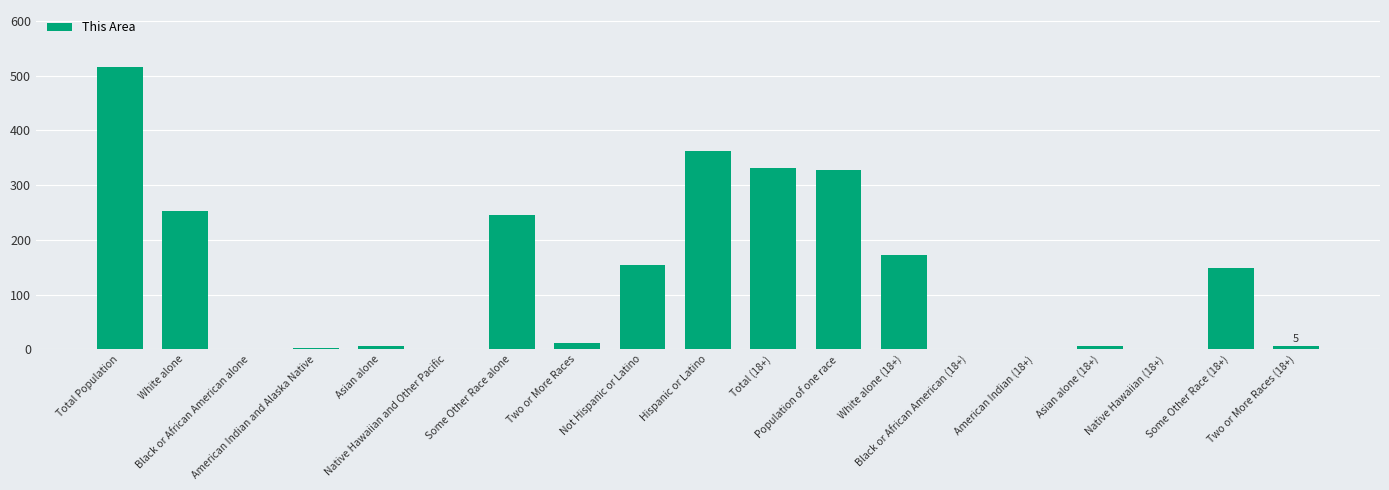

What is the greatest value displayed?

517